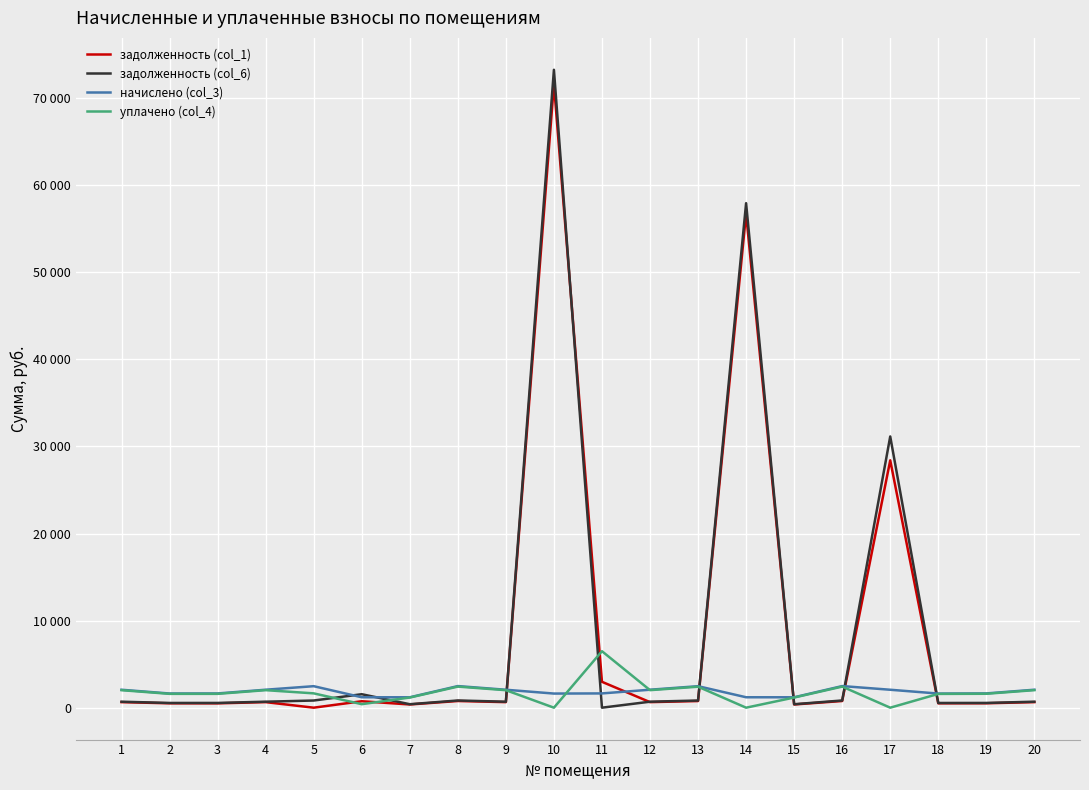

Reading left to right, list all the values displayed in this chart.

задолженность (col_1): 636.8	503.5	498.8	637.6	0.0	740.3	369.1	767.1	636.8	71632.2	2972.7	637.8	763.2	56737.0	369.1	767.1	28407.6	501.5	506.5	637.8
задолженность (col_6): 686.7	543.3	545.1	688.6	823.0	1547.2	398.1	827.3	686.7	73254.6	0.0	687.4	823.0	57934.5	397.6	827.3	31146.5	540.8	546.2	687.8
начислено (col_3): 2060.2	1628.8	1635.2	2063.4	2469.0	1197.5	1194.2	2481.8	2060.2	1622.4	1638.5	2063.4	2469.0	1197.5	1194.2	2481.8	2060.2	1622.4	1638.5	2063.4
уплачено (col_4): 2010.2	1589.3	1589.0	2012.3	1645.2	403.4	1165.3	2421.7	2010.2	0.0	6486.3	2013.8	2409.2	0.0	1165.8	2421.7	0.0	1583.1	1598.8	2013.4